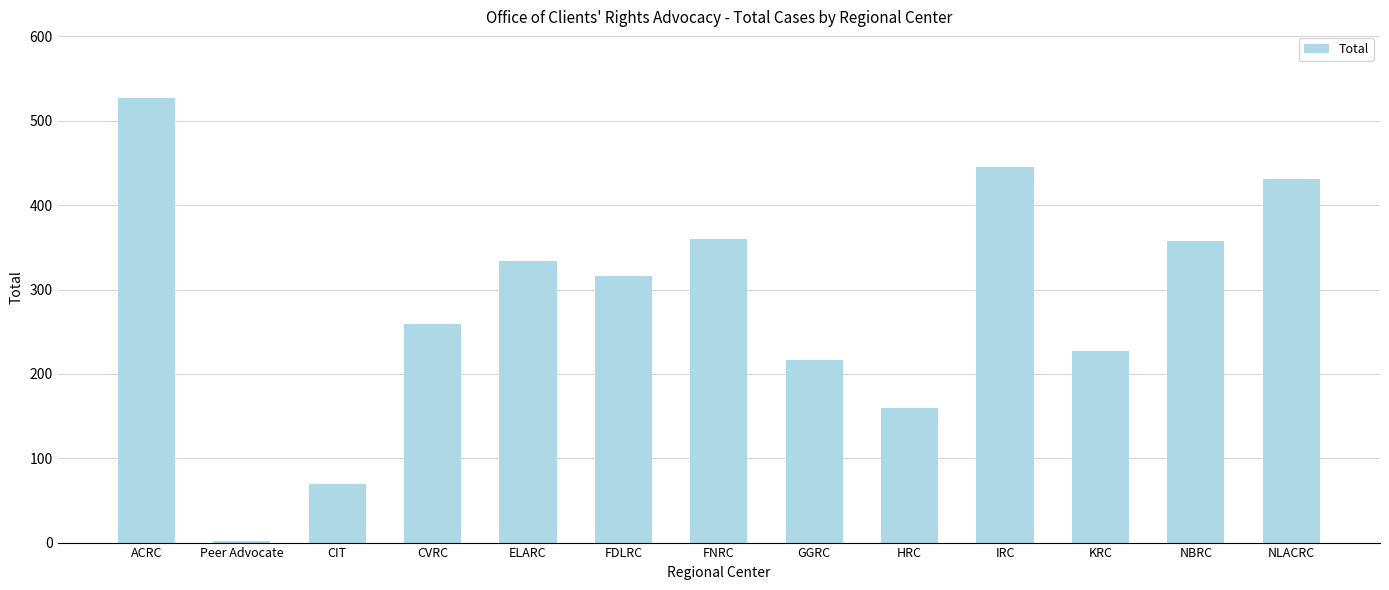

What is the difference between the maximum and minimum values?

525